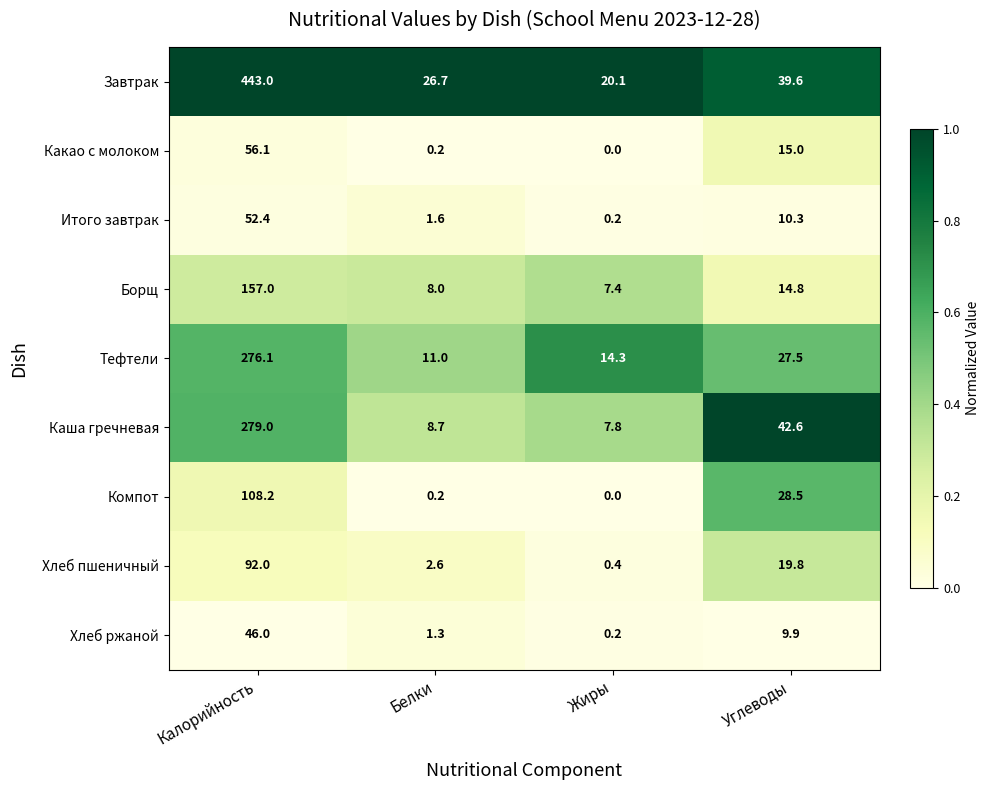

What is the total value across all series at Белки?

60.3